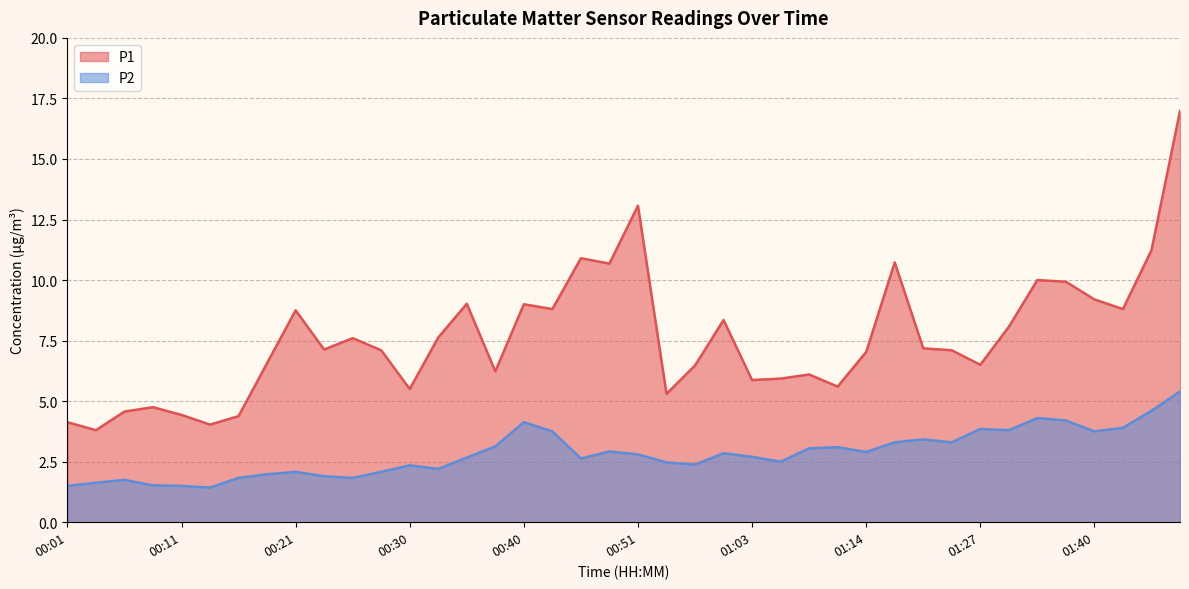

At which category is the sum across all series the highest?

01:48